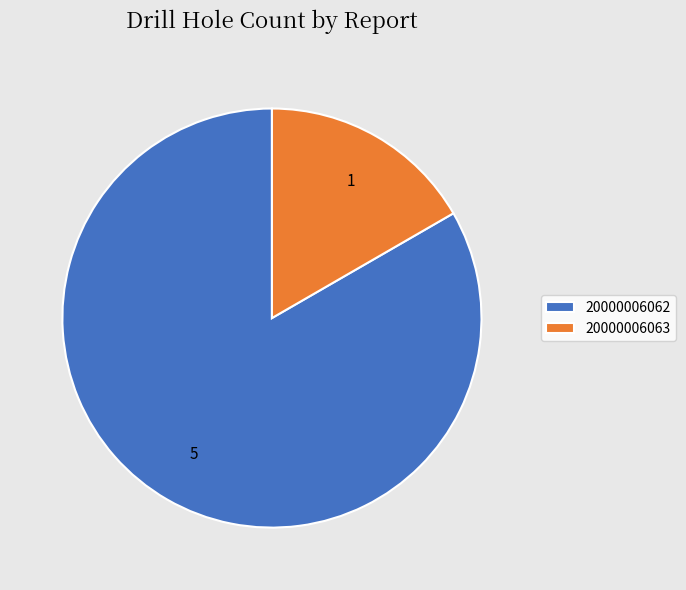

Is there a majority slice in this chart?

Yes